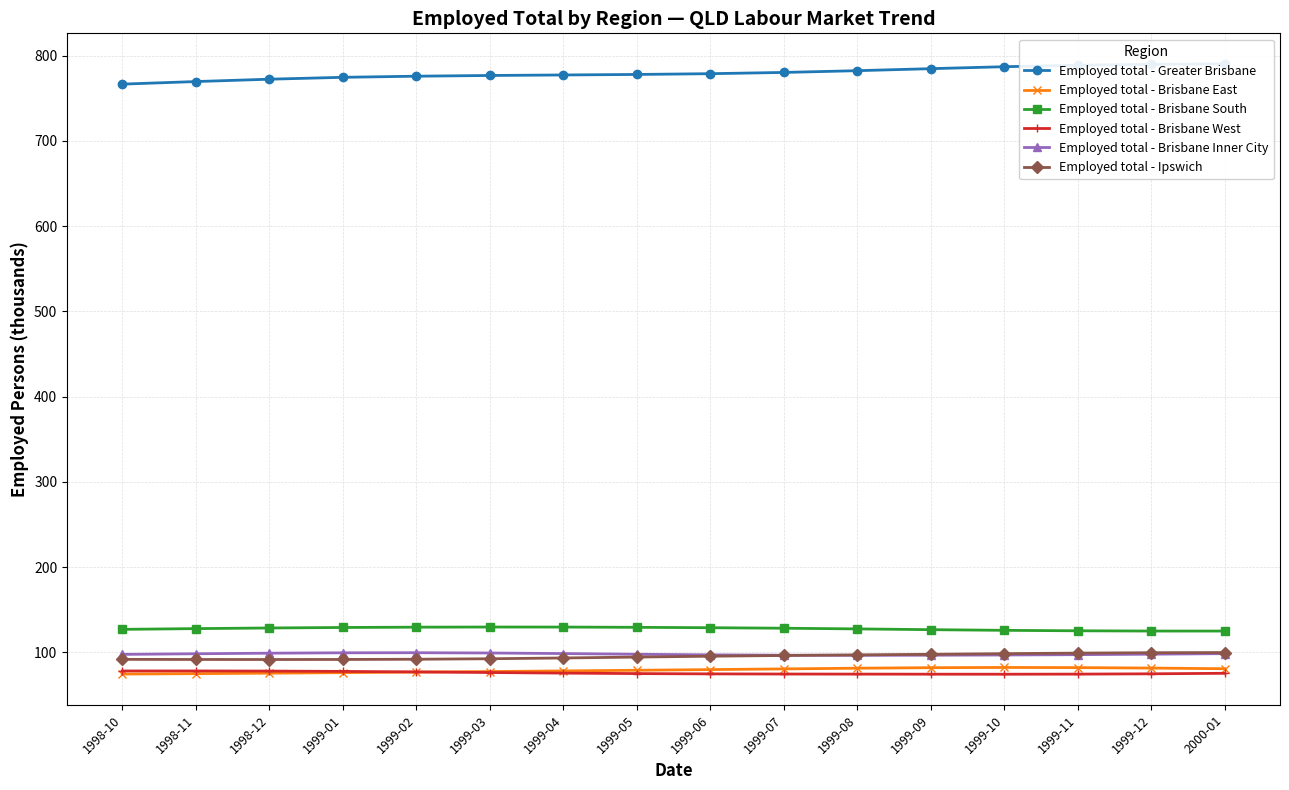

What is the sum of the Employed total - Brisbane Inner City values at 1999-01 and 1999-06?

196.5